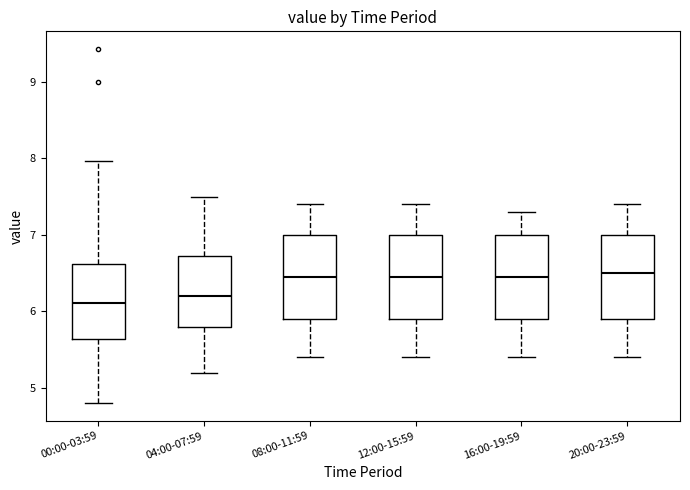

Reading left to right, read every box against the y-axis: the position of its median line, the range the box covers, and the ends of its whiskers. The values are not printed on the chart, so give them approximately, as read against the axis.

00:00-03:59: median 6.1, box 5.6 to 6.6, whiskers 4.8 to 8.0
04:00-07:59: median 6.2, box 5.8 to 6.7, whiskers 5.2 to 7.5
08:00-11:59: median 6.5, box 5.9 to 7.0, whiskers 5.4 to 7.4
12:00-15:59: median 6.5, box 5.9 to 7.0, whiskers 5.4 to 7.4
16:00-19:59: median 6.5, box 5.9 to 7.0, whiskers 5.4 to 7.3
20:00-23:59: median 6.5, box 5.9 to 7.0, whiskers 5.4 to 7.4